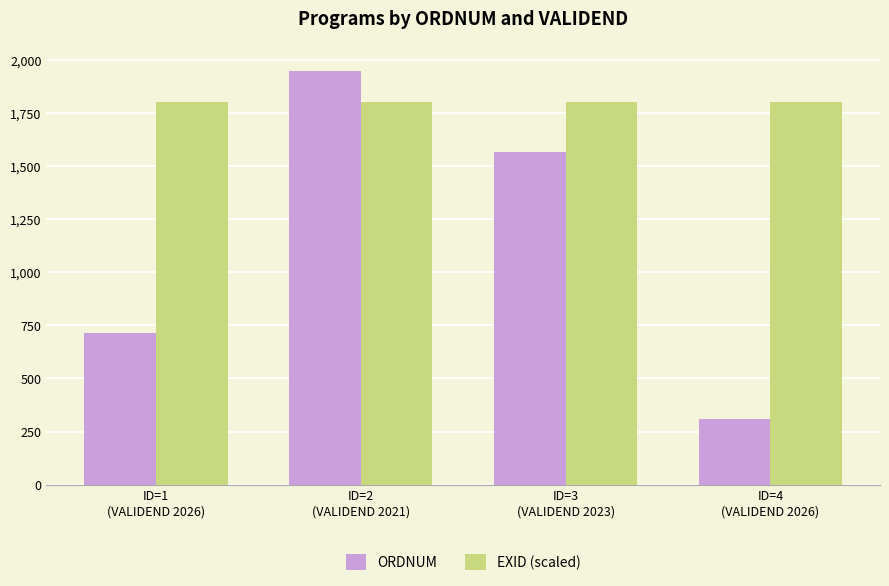

Which category has the highest value across all series?

ID=2
(VALIDEND 2021)